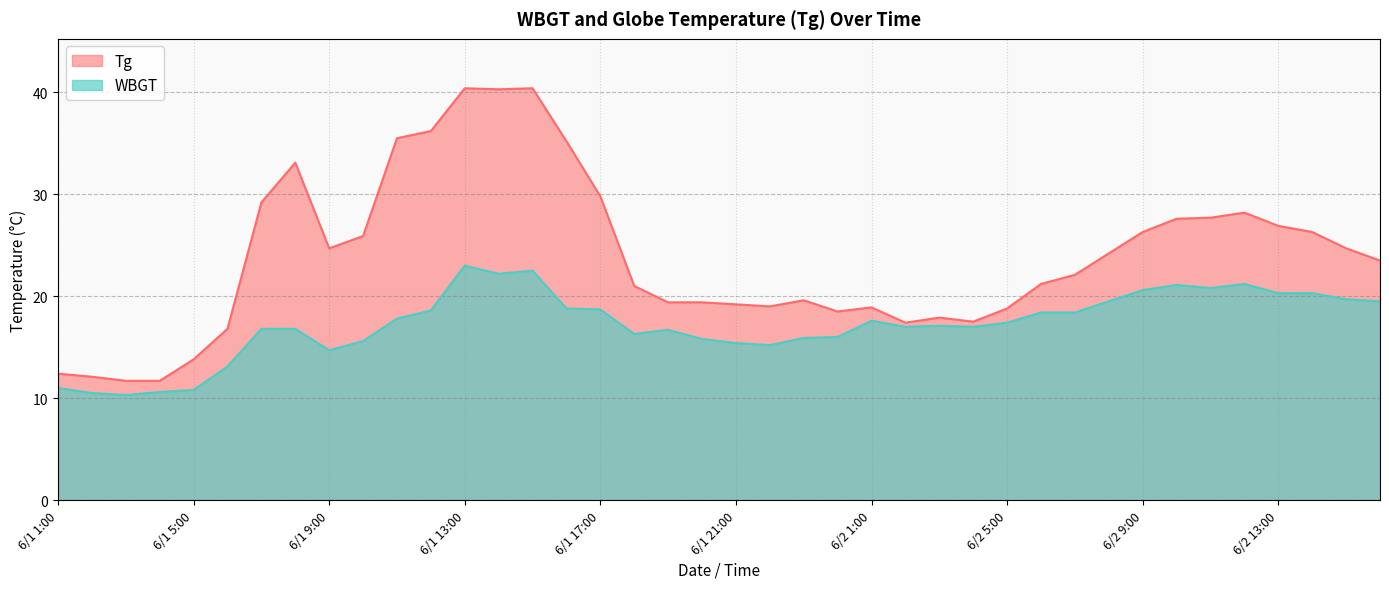

True or false: Tg has a value of 17.1 at 6/1 2:00.

False